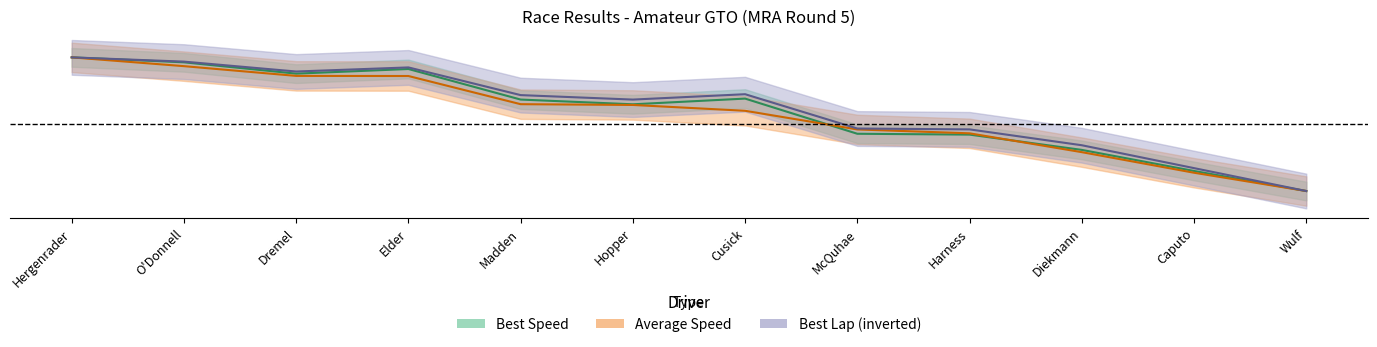

Is it true that Best Lap time equals 0.6 at Dremel?

False